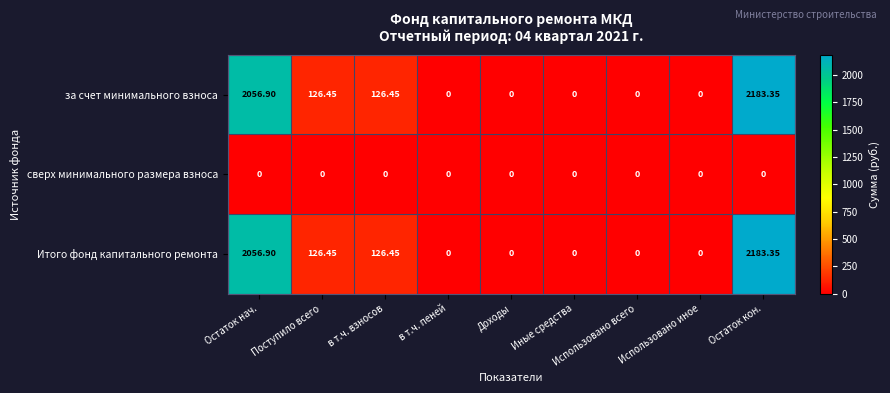

Which category has the highest value across all series?

Остаток кон.